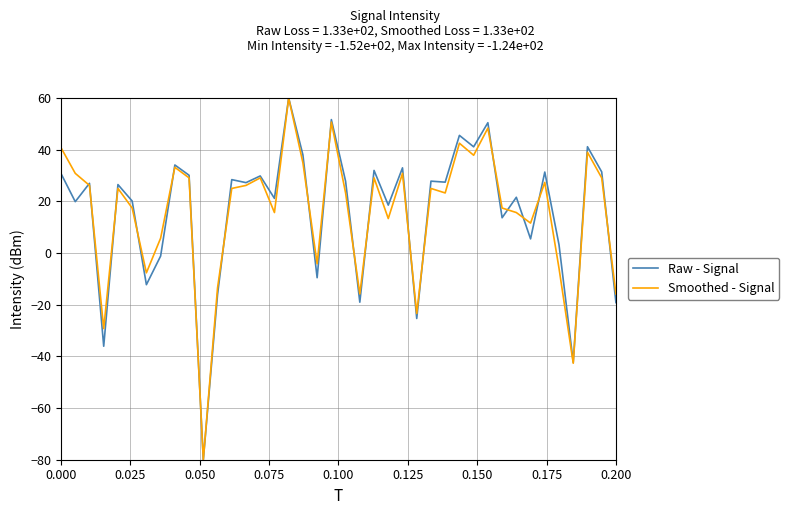

What is the minimum value shown in the chart?

-80.0